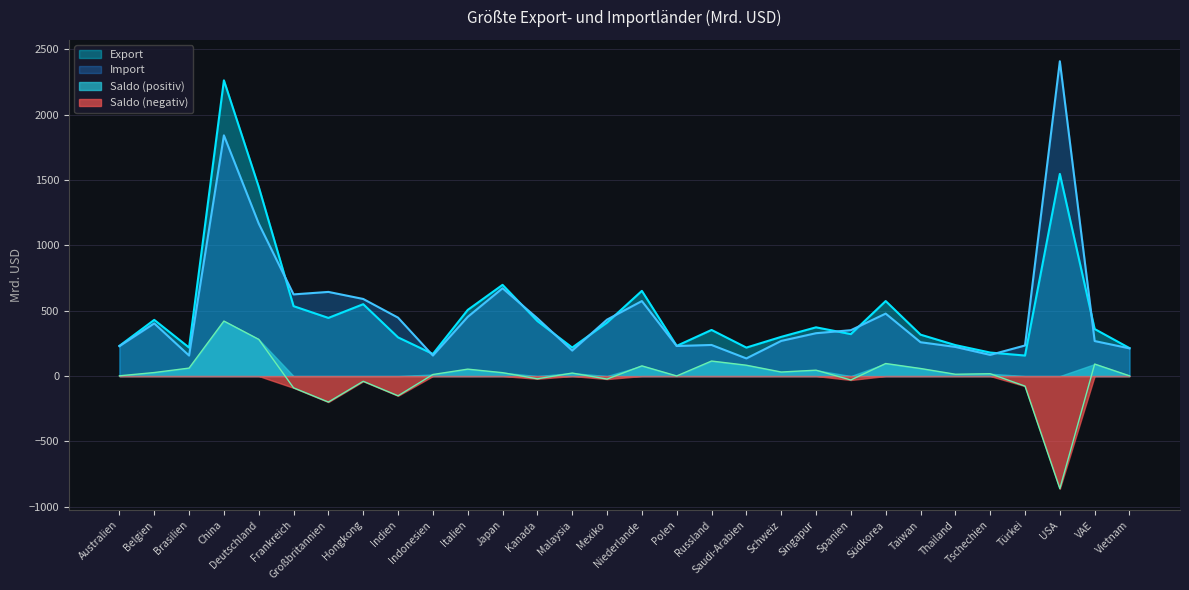

Which series has the largest total across all categories?

Export